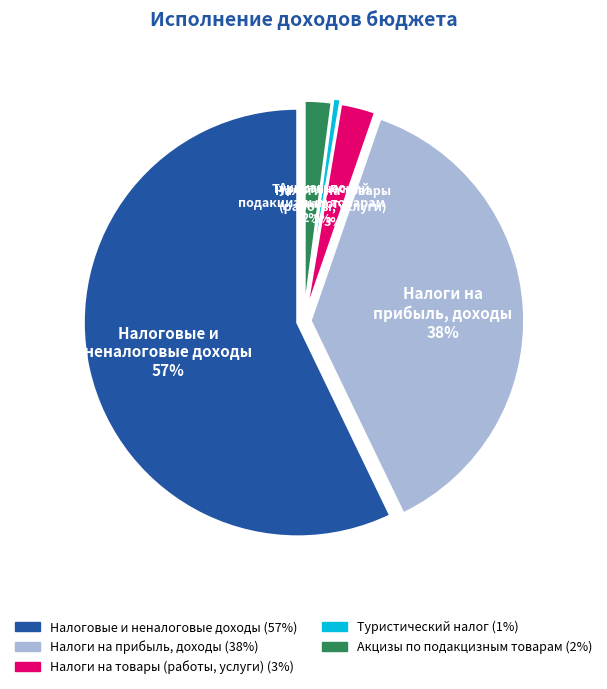

Which category has the biggest portion of the pie?

НАЛОГОВЫЕ И НЕНАЛОГОВЫЕ ДОХОДЫ